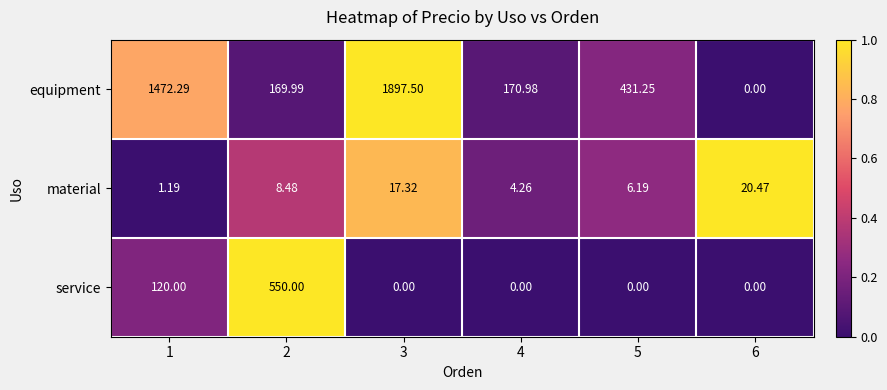

Rank the series by their maximum value, from lowest to highest.

material, service, equipment